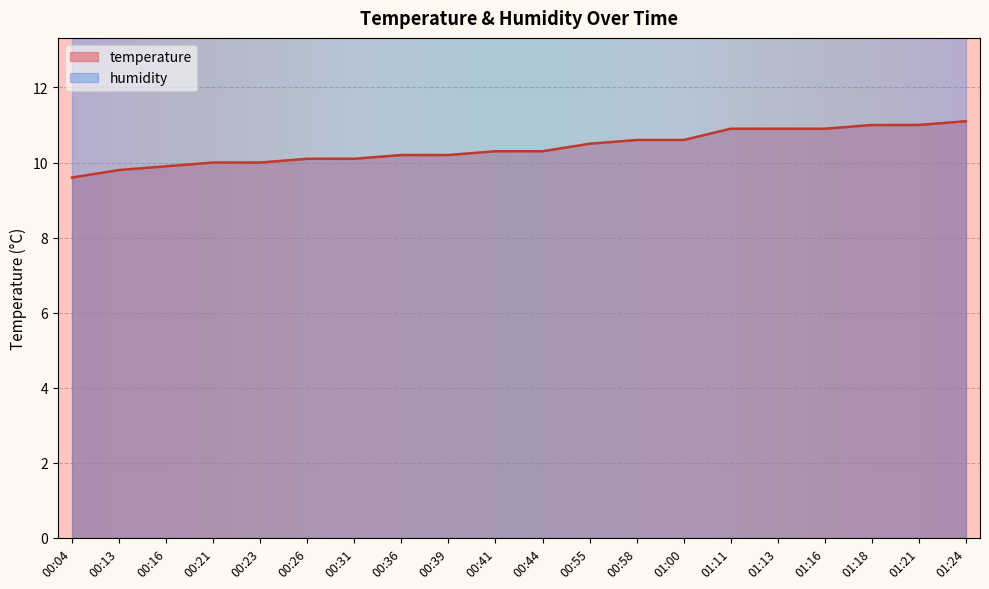

What position from the left is 01:18?

18